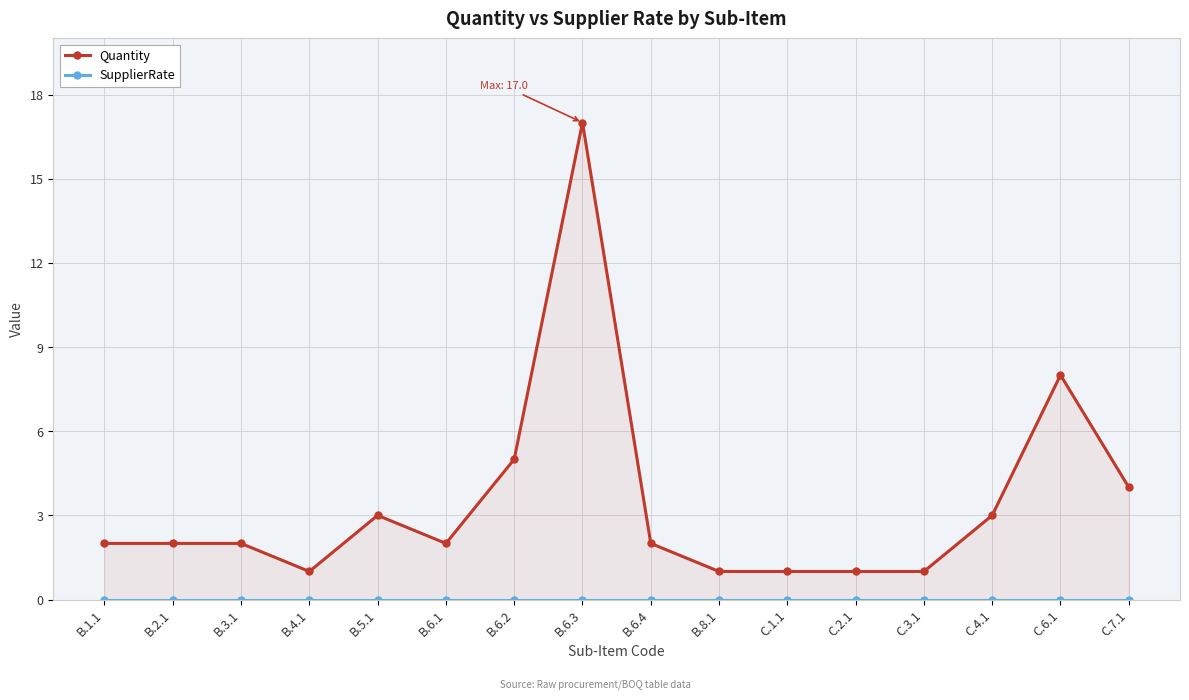

Does the chart display data point markers on the line(s)?

Yes